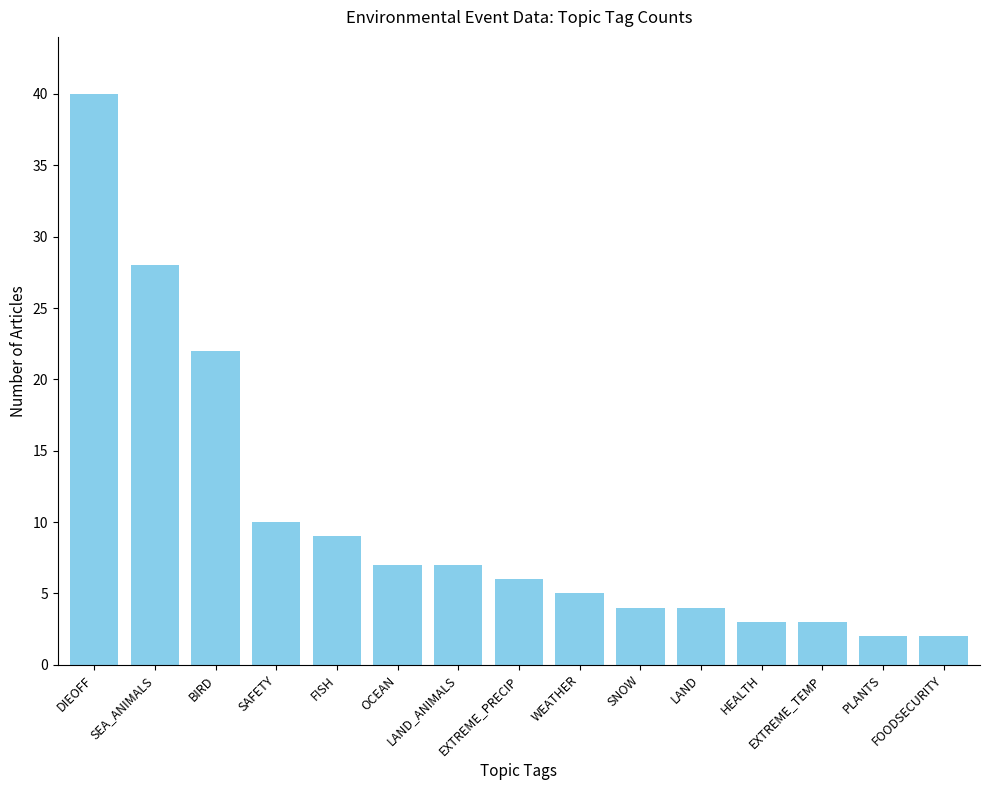

What is the sum of all values?

152